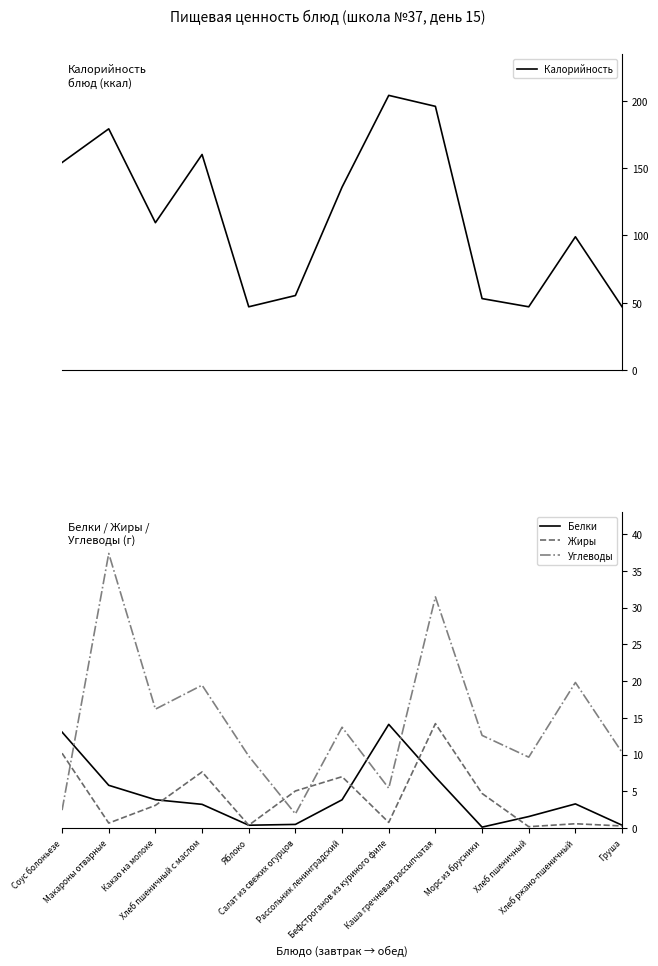

Which series ends up on top after the final intersection of Жиры and Углеводы?

Углеводы